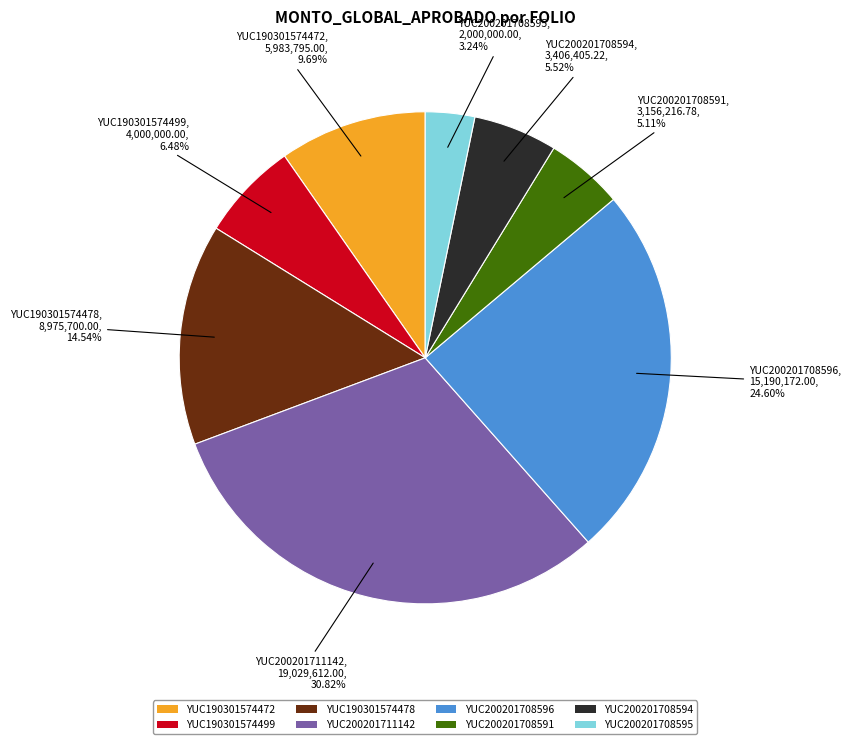

To the nearest percent, what is the difference between the largest and smallest slice percentages?

28%